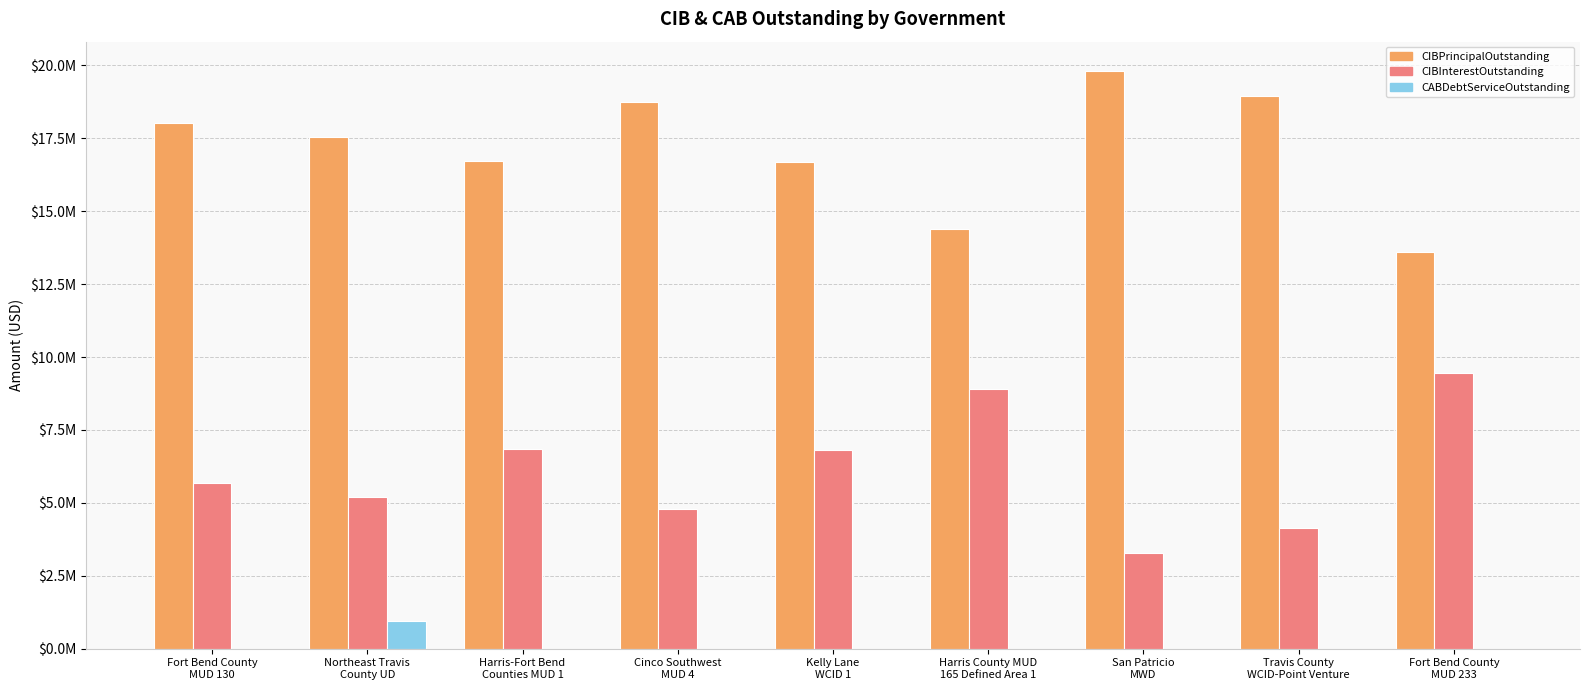

What is the difference between the maximum and minimum values in the CIBInterestOutstanding series?

6166837.2